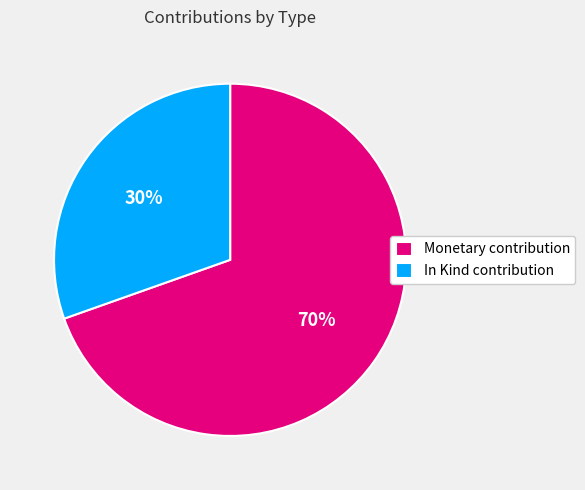

The In Kind contribution slice represents 36% of the pie. True or false?

False